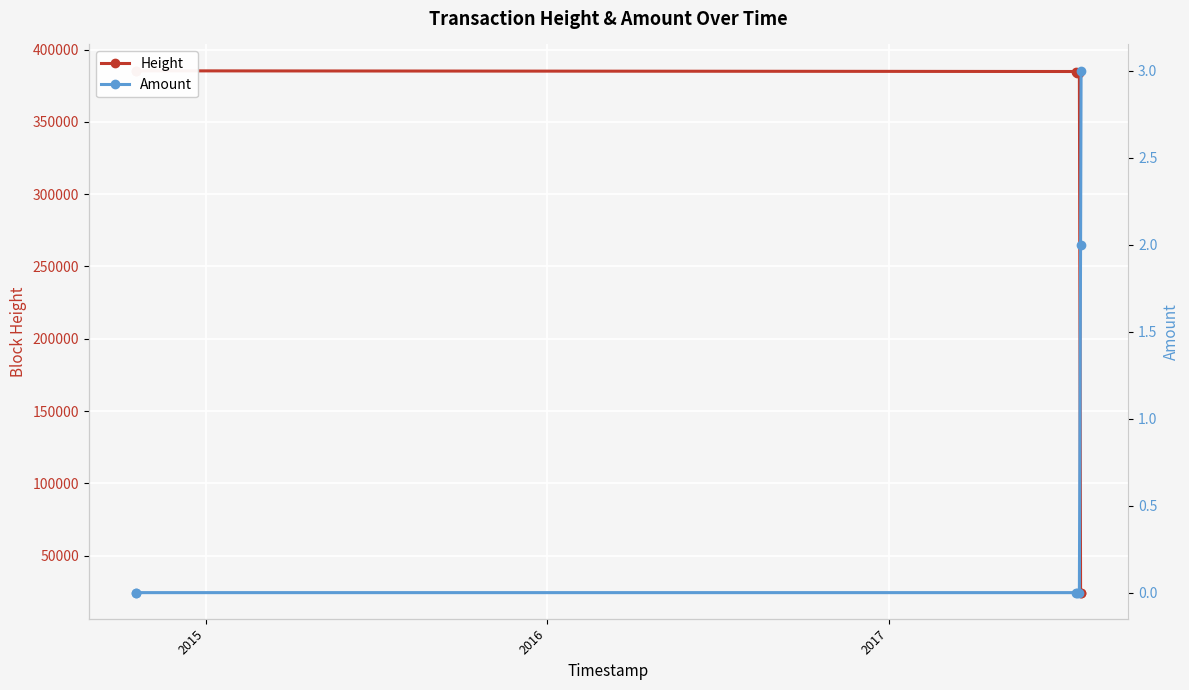

How many data points in Amount are above 0?

2